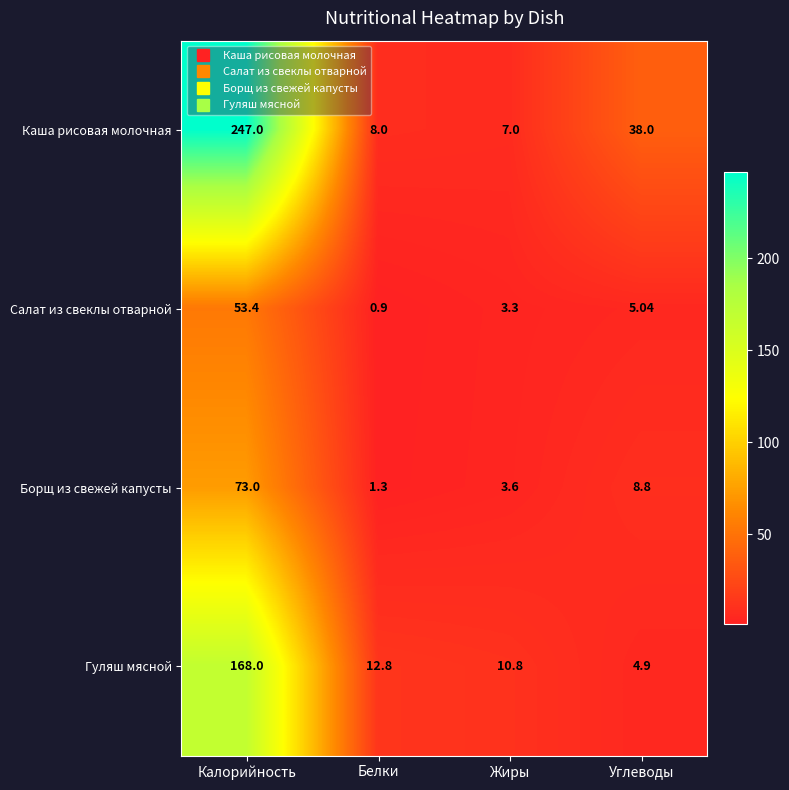

List the series in order of their peak value, highest first.

Каша рисовая молочная, Гуляш мясной, Борщ из свежей капусты, Салат из свеклы отварной